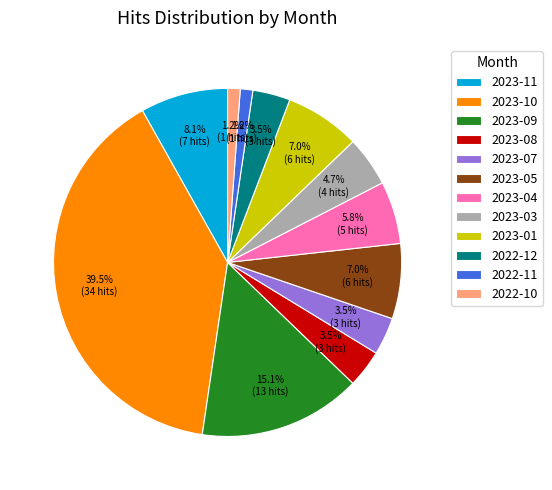

Between 2022-10 and 2023-09, which is larger?

2023-09